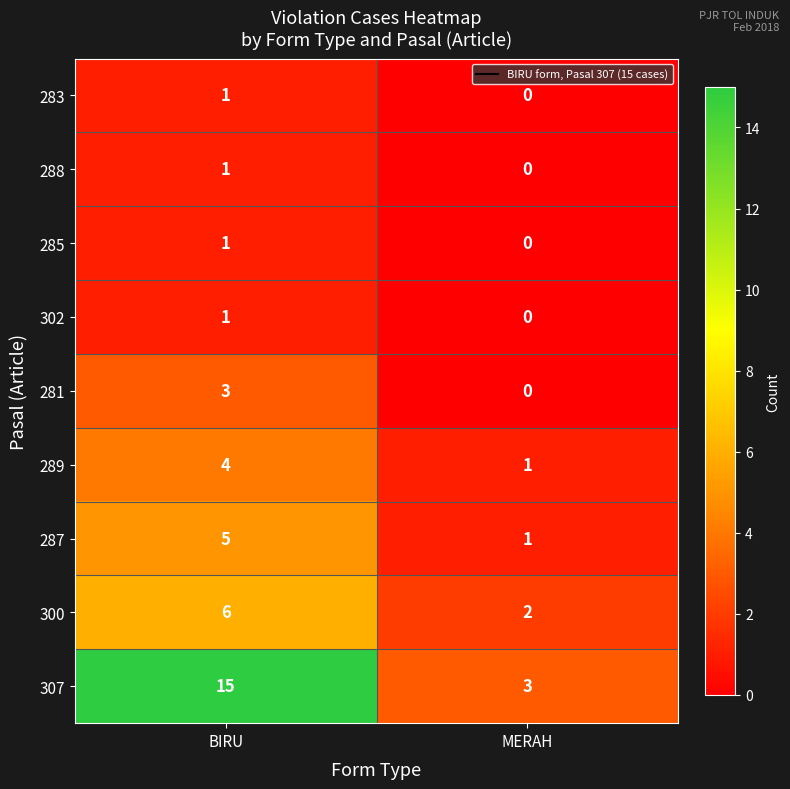

What is the difference between the maximum and minimum values in the 287 series?

4